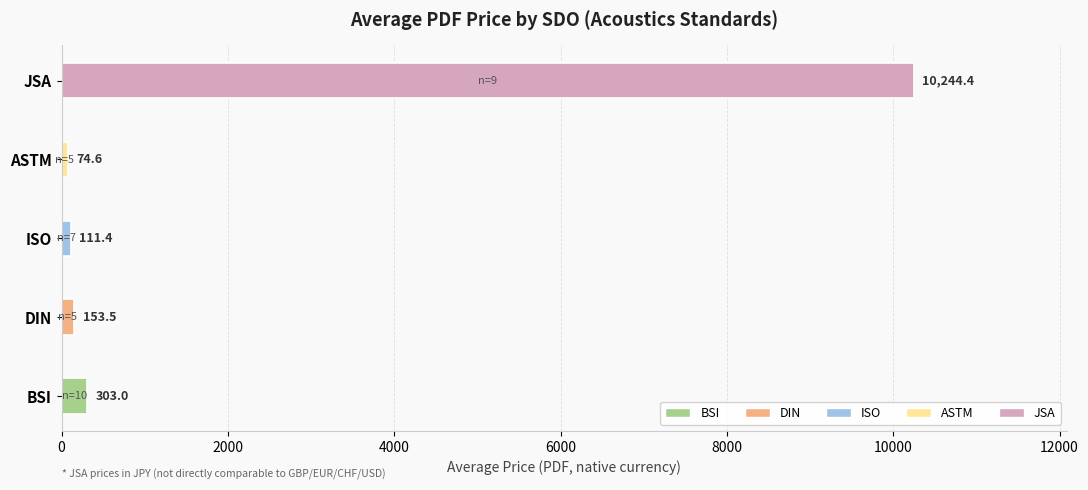

The chart shows a value of 111.4 at ISO. True or false?

True